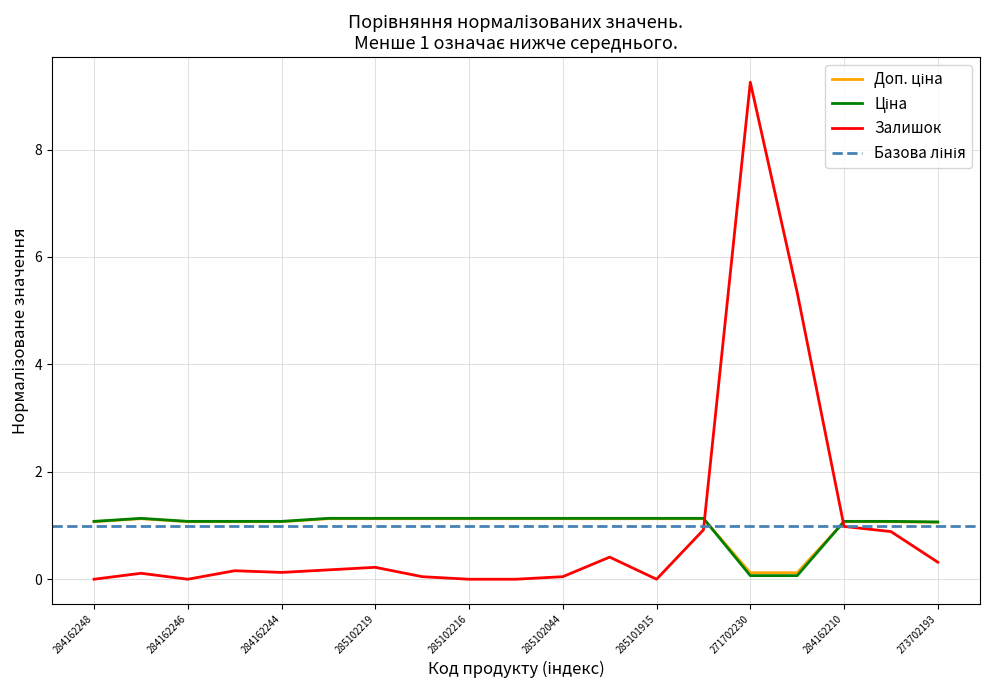

What is the label of the 8th point from the right?

285101916